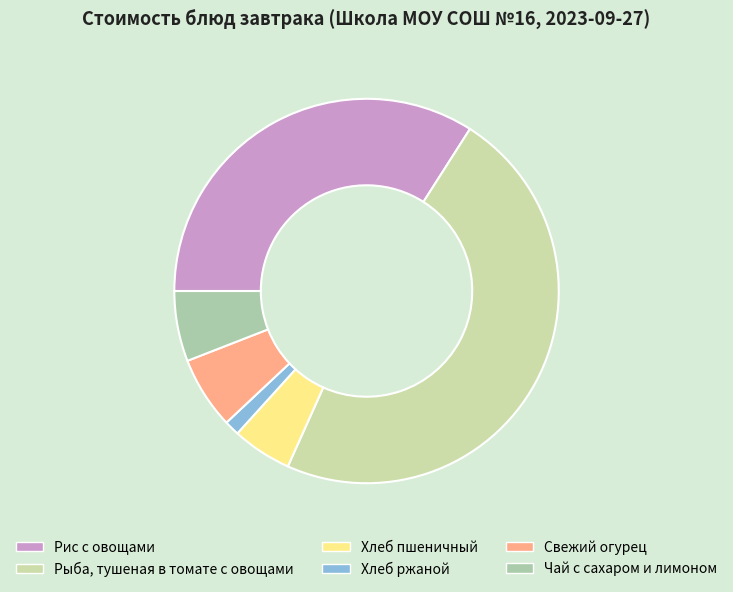

What percentage is NOT represented by Хлеб ржаной?

98.7%